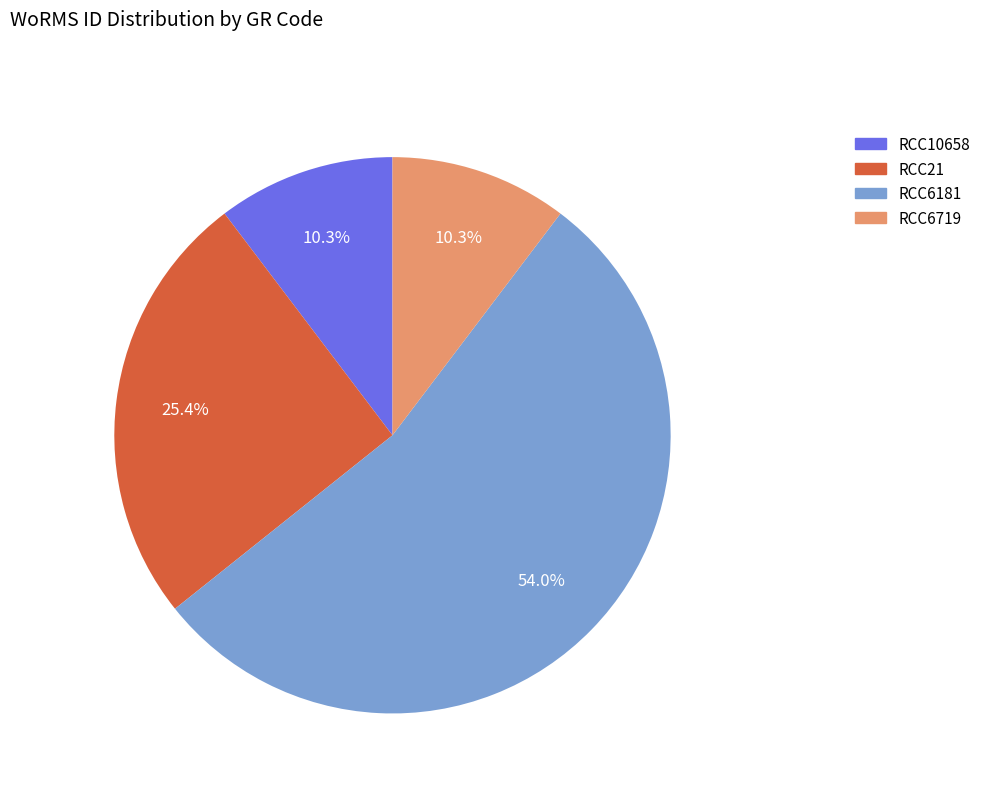

How many slices are in this pie chart?

4